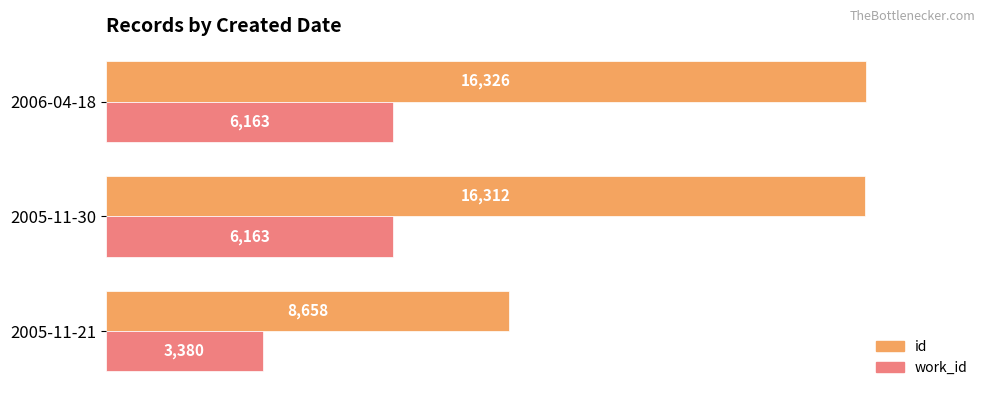

Which category has the highest value in the id series?

2006-04-18